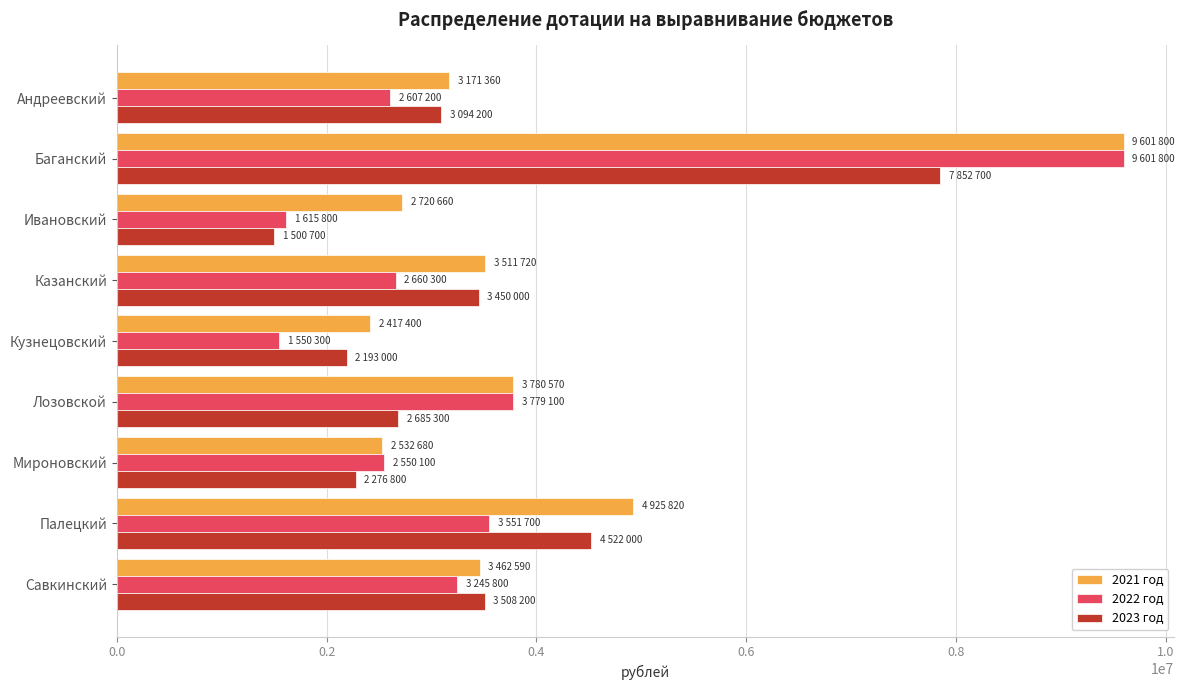

What is the greatest value displayed?

9601800